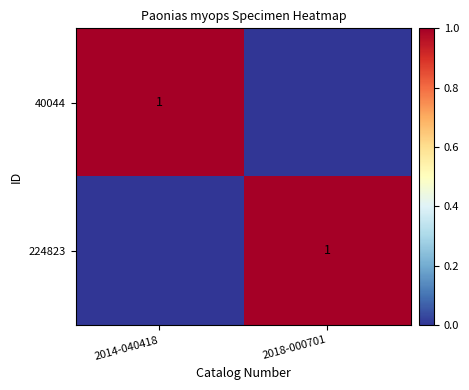

The value of 40044 at 2014-040418 is 1. True or false?

True